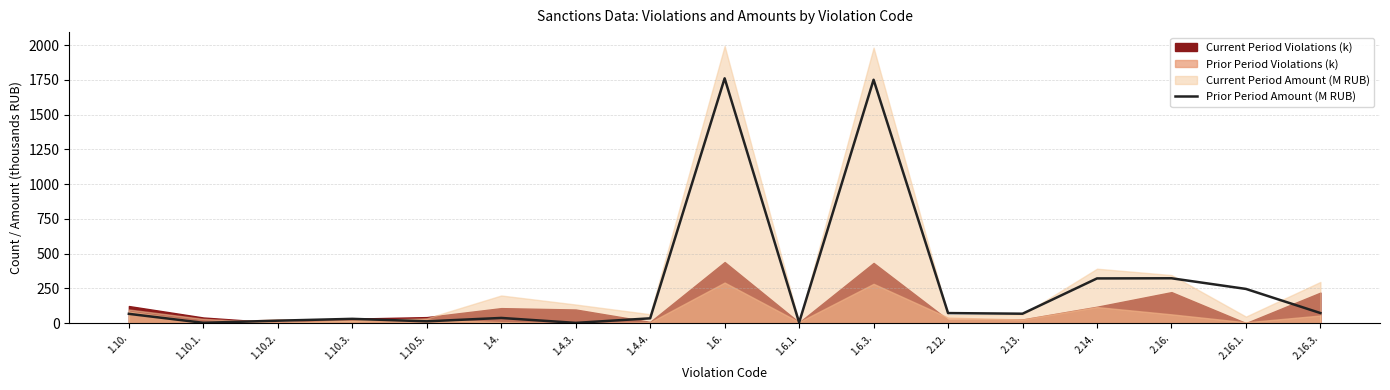

Reading right to left, extract all data points from this chart.

73.4	246.9	323.6	322.5	68.7	73.2	1751.3	5.5	1761.6	35.5	2.7	38.2	14.0	31.7	18.6	3.3	67.7